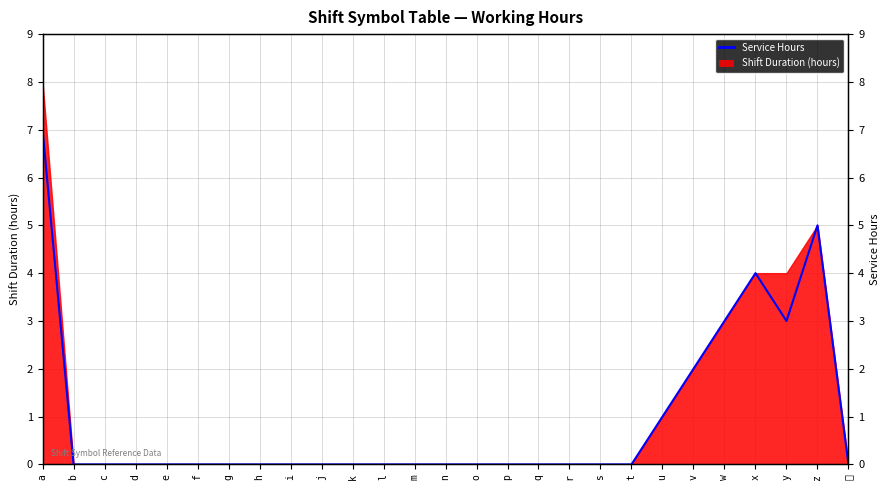

What is the sum of all values?

25